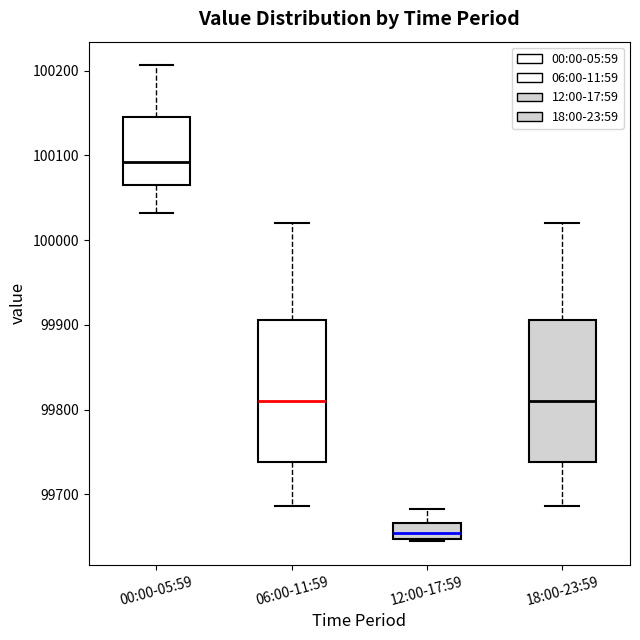

Reading left to right, transcribe this box plot: for each box, give where its median line is, the range the box spans, and where its two whiskers end, as read against the y-axis. The values are not printed on the chart, so give them approximately, as read against the axis.

00:00-05:59: median 100090, box 100060 to 100150, whiskers 100030 to 100210
06:00-11:59: median 99810, box 99740 to 99910, whiskers 99690 to 100020
12:00-17:59: median 99650 (inside the box), box 99650 to 99670, whiskers 99640 to 99680
18:00-23:59: median 99810, box 99740 to 99910, whiskers 99690 to 100020